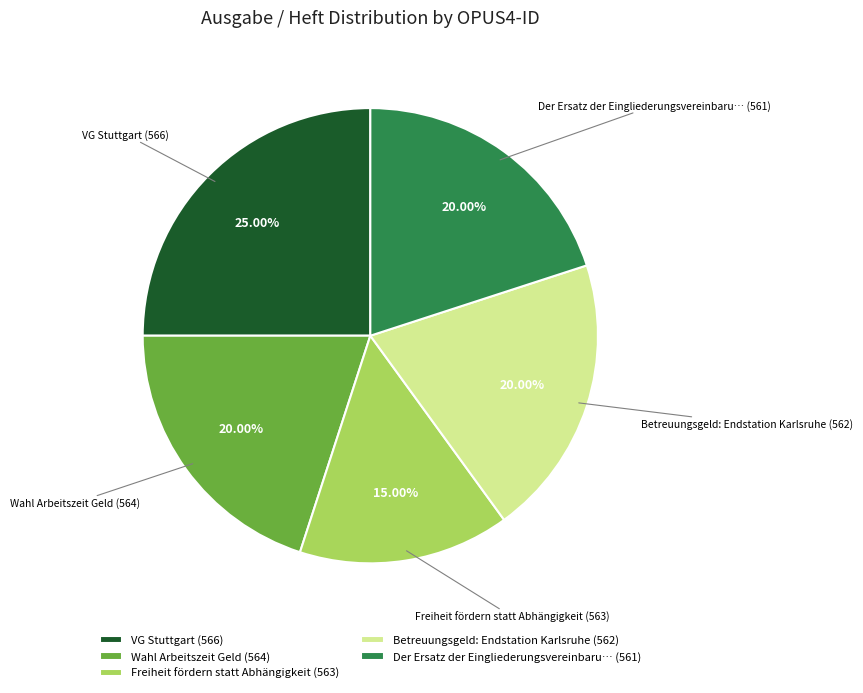

Does any single category account for the majority?

No